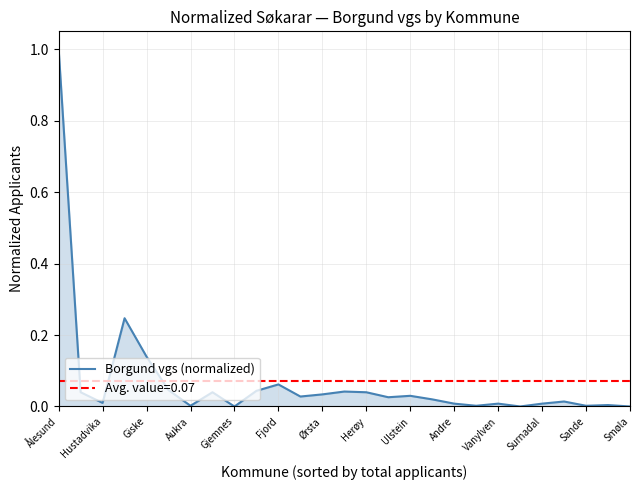

How many distinct data groups are displayed?

1